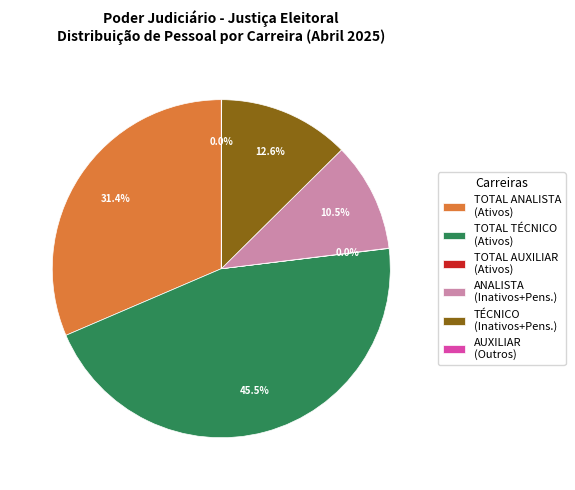

What is the total percentage of ANALISTA (Inativos+Pens.) and TOTAL ANALISTA (Ativos)?

41.9%